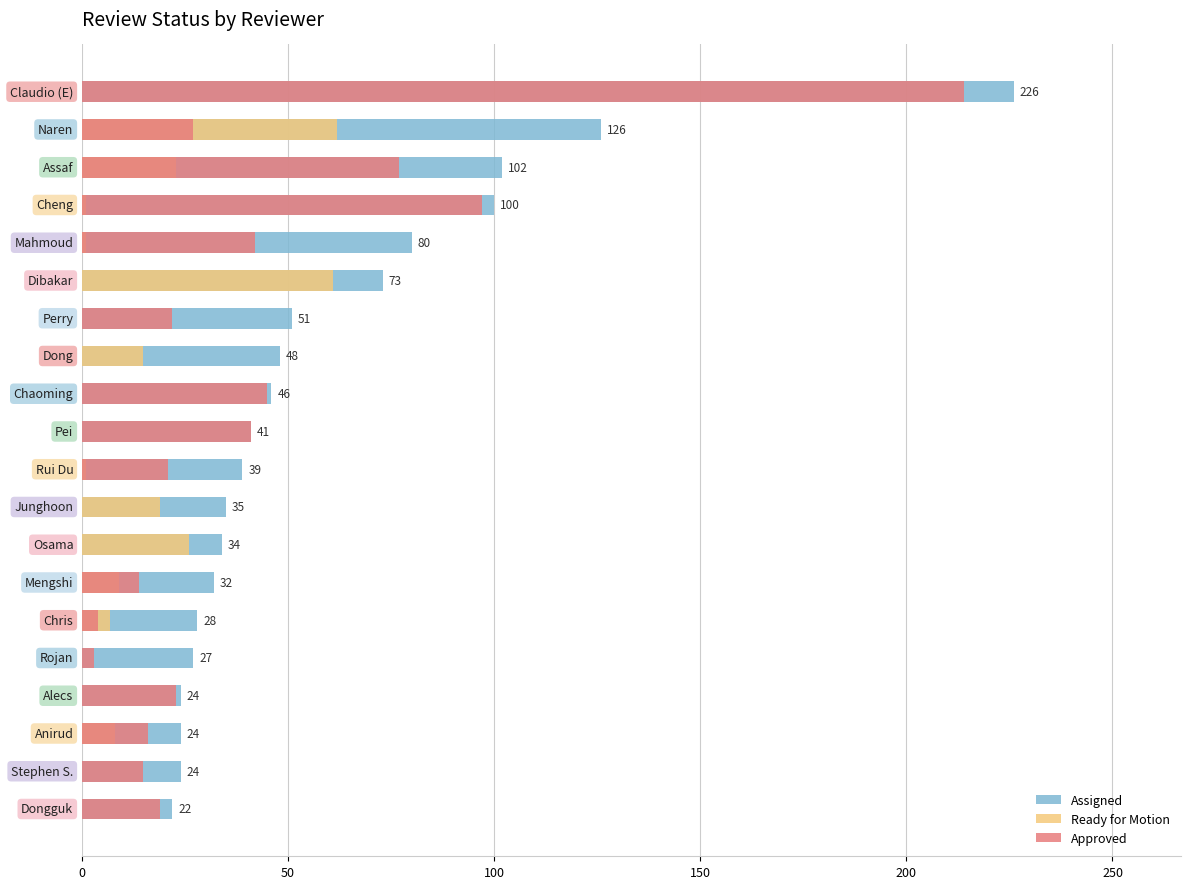

At 19, list the series in order from smallest to largest.

Ready for Motion, Approved, Assigned